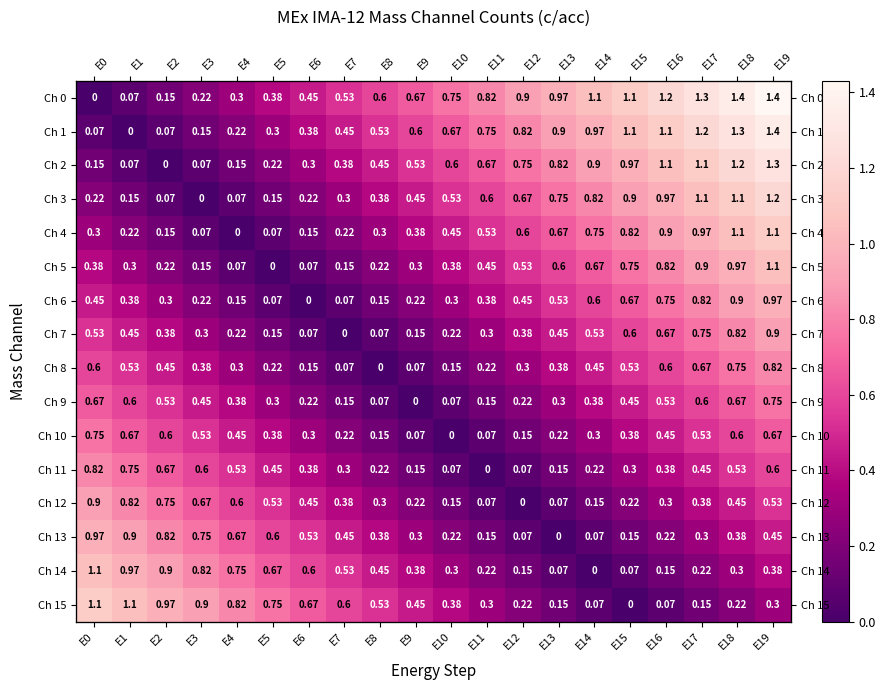

What is the sum of all Ch 3 values?

10.6